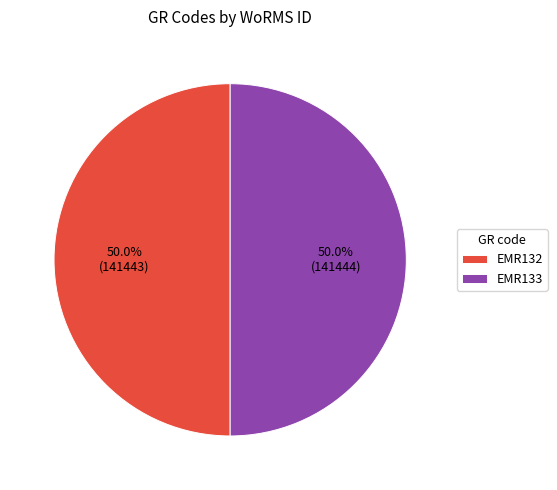

To the nearest percent, what is the average slice percentage?

50%